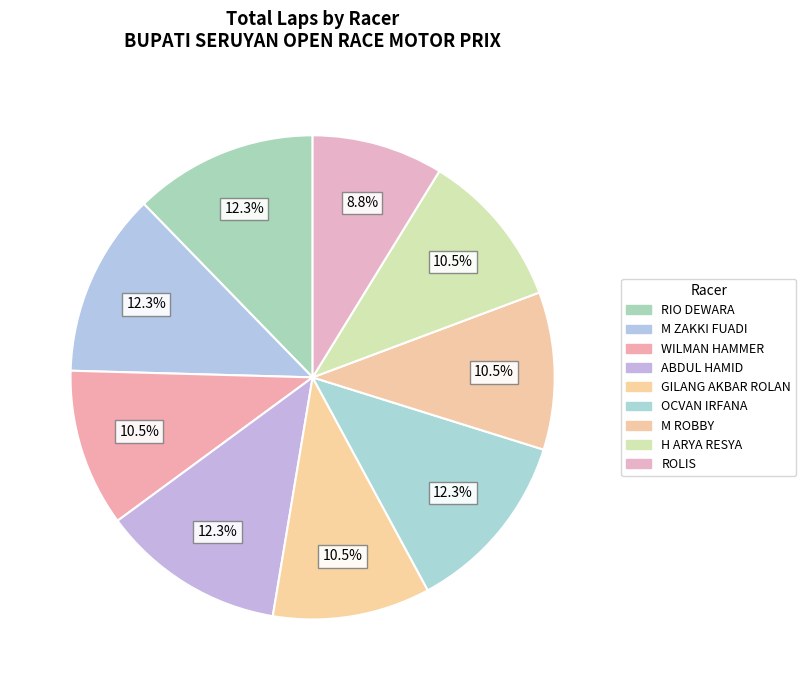

The H ARYA RESYA slice represents 11% of the pie. True or false?

True